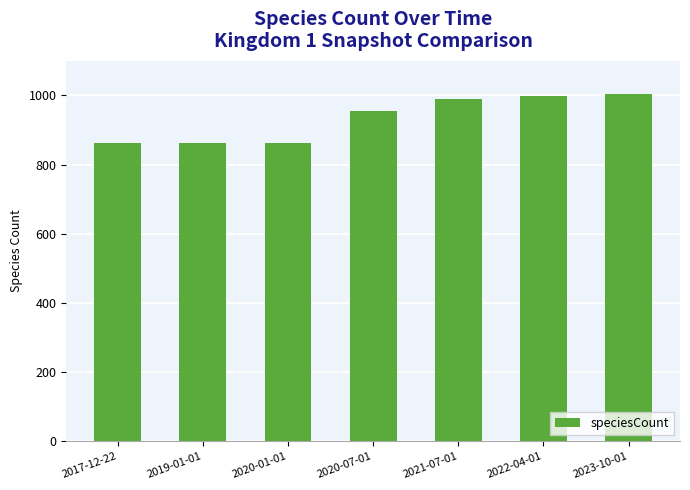

What is the sum of all values?

6539